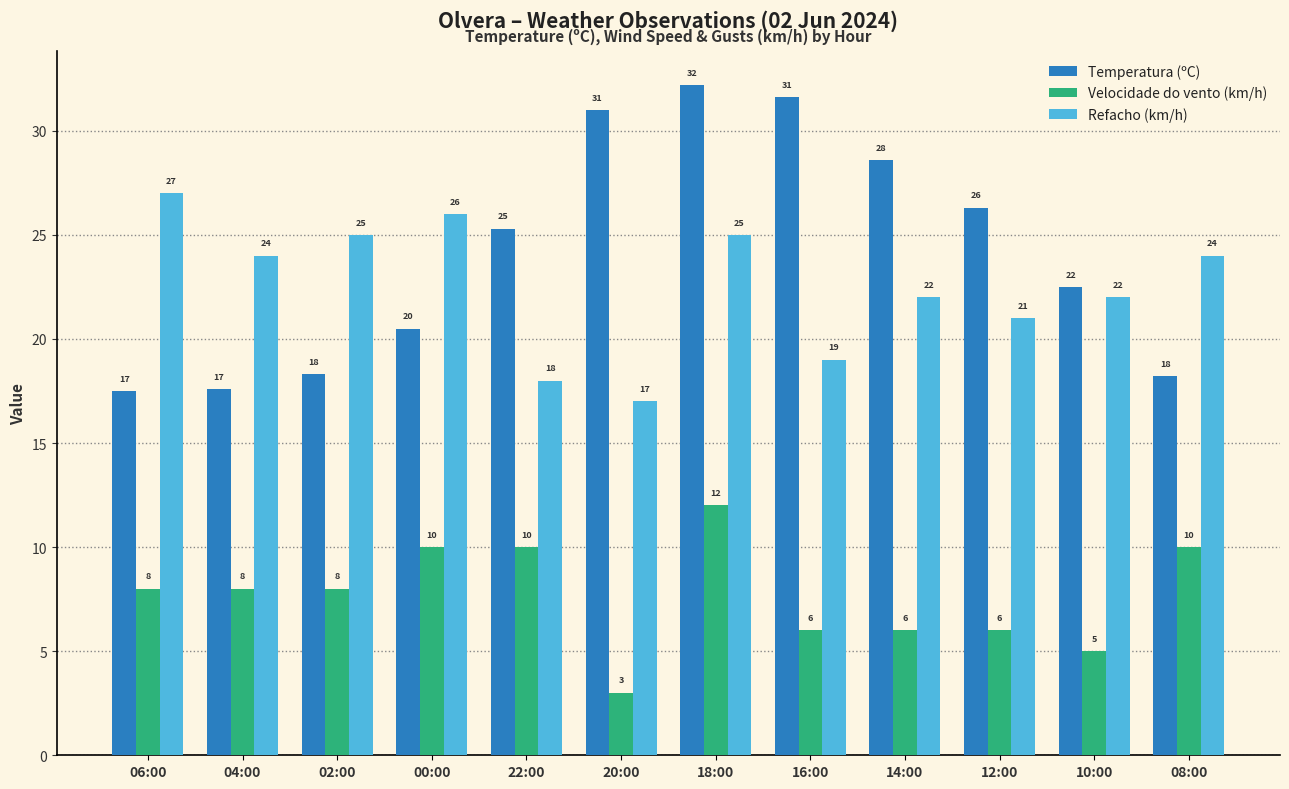

How many bars are there in total?

36